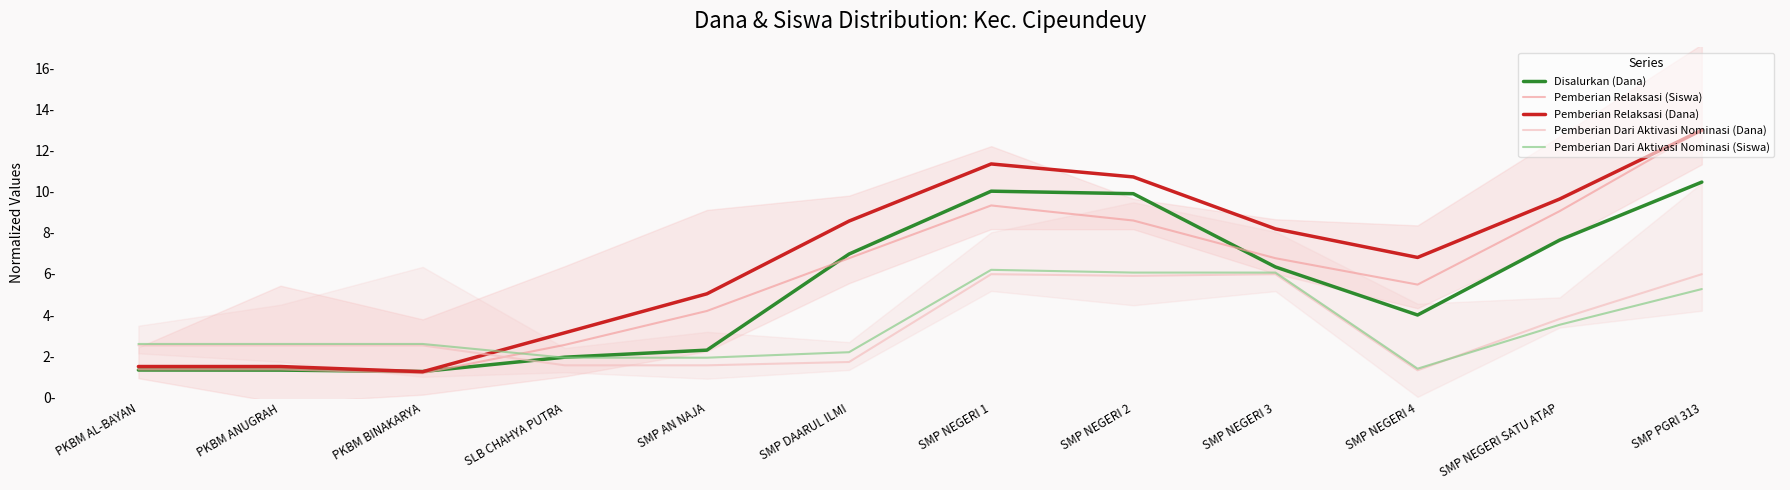

Reading left to right, transcribe all the data shown in this chart.

Disalurkan (Dana): PKBM AL-BAYAN=1.3	PKBM ANUGRAH=1.3	PKBM BINAKARYA=1.3	SLB CHAHYA PUTRA=2.0	SMP AN NAJA=2.3	SMP DAARUL ILMI=7.0	SMP NEGERI 1=10.0	SMP NEGERI 2=9.9	SMP NEGERI 3=6.3	SMP NEGERI 4=4.0	SMP NEGERI SATU ATAP=7.6	SMP PGRI 313=10.5
Pemberian Relaksasi (Siswa): PKBM AL-BAYAN=1.4	PKBM ANUGRAH=1.4	PKBM BINAKARYA=1.2	SLB CHAHYA PUTRA=2.6	SMP AN NAJA=4.2	SMP DAARUL ILMI=6.8	SMP NEGERI 1=9.3	SMP NEGERI 2=8.6	SMP NEGERI 3=6.8	SMP NEGERI 4=5.5	SMP NEGERI SATU ATAP=9.1	SMP PGRI 313=13.0
Pemberian Relaksasi (Dana): PKBM AL-BAYAN=1.5	PKBM ANUGRAH=1.5	PKBM BINAKARYA=1.3	SLB CHAHYA PUTRA=3.1	SMP AN NAJA=5.0	SMP DAARUL ILMI=8.6	SMP NEGERI 1=11.3	SMP NEGERI 2=10.7	SMP NEGERI 3=8.2	SMP NEGERI 4=6.8	SMP NEGERI SATU ATAP=9.6	SMP PGRI 313=13.0
Pemberian Dari Aktivasi Nominasi (Dana): PKBM AL-BAYAN=2.5	PKBM ANUGRAH=2.5	PKBM BINAKARYA=2.5	SLB CHAHYA PUTRA=1.6	SMP AN NAJA=1.6	SMP DAARUL ILMI=1.7	SMP NEGERI 1=6.0	SMP NEGERI 2=5.9	SMP NEGERI 3=6.0	SMP NEGERI 4=1.3	SMP NEGERI SATU ATAP=3.8	SMP PGRI 313=6.0
Pemberian Dari Aktivasi Nominasi (Siswa): PKBM AL-BAYAN=2.6	PKBM ANUGRAH=2.6	PKBM BINAKARYA=2.6	SLB CHAHYA PUTRA=1.9	SMP AN NAJA=1.9	SMP DAARUL ILMI=2.2	SMP NEGERI 1=6.2	SMP NEGERI 2=6.1	SMP NEGERI 3=6.1	SMP NEGERI 4=1.4	SMP NEGERI SATU ATAP=3.5	SMP PGRI 313=5.3